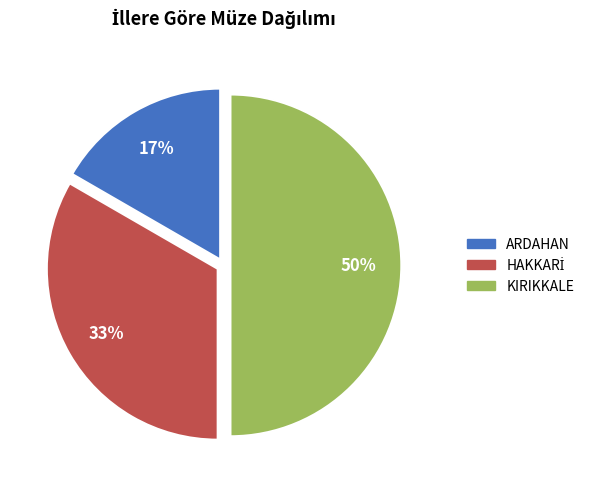

Which has a higher value, ARDAHAN or KIRIKKALE?

KIRIKKALE